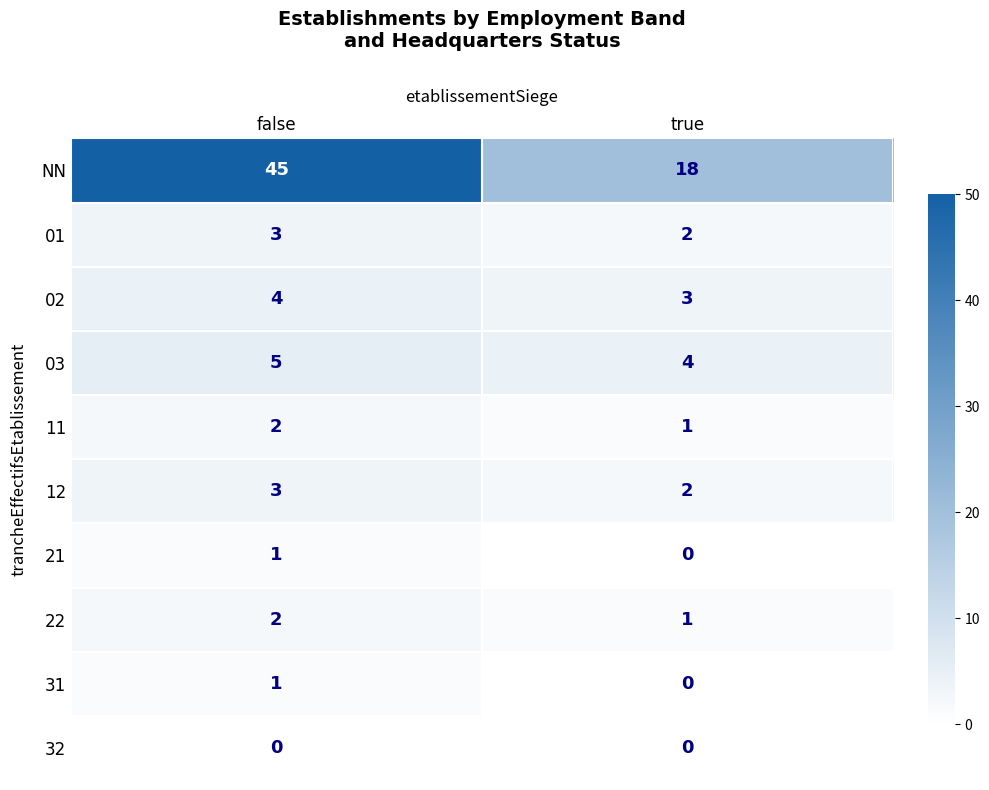

What is the greatest value displayed?

45